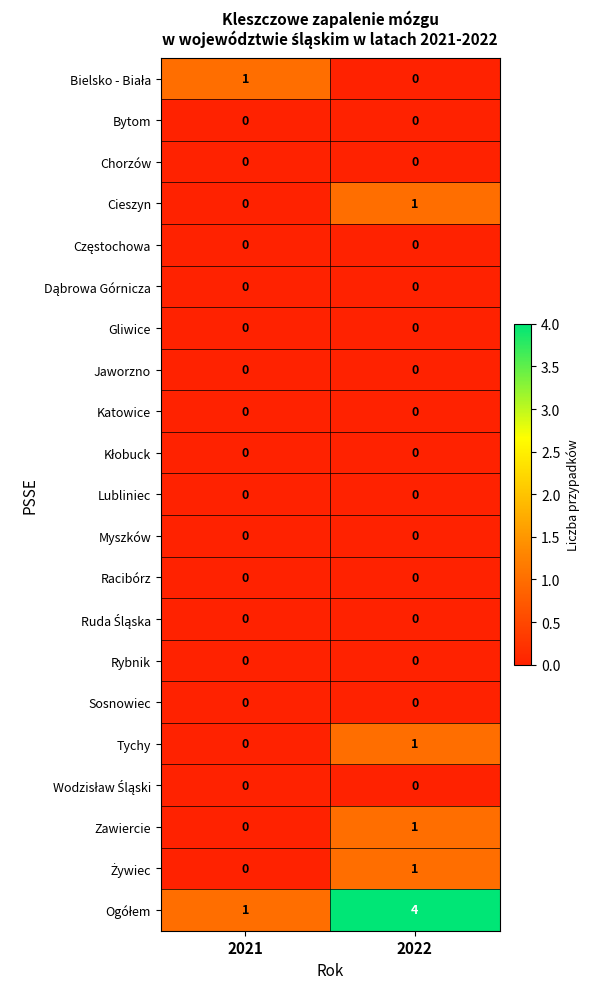

Rank the categories by Zawiercie value from lowest to highest.

2021, 2022